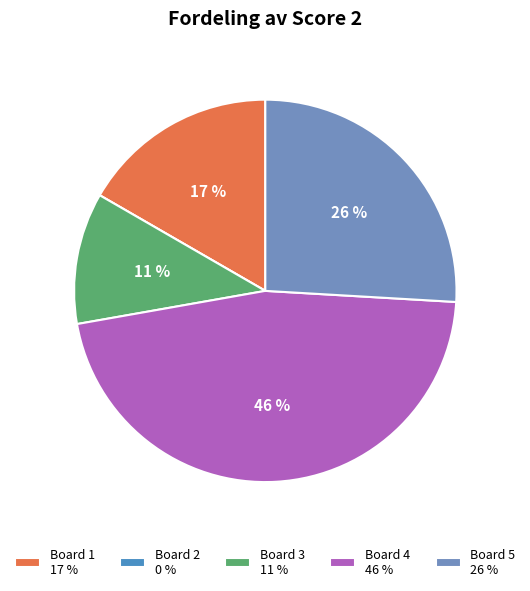

To the nearest percent, what percentage of the pie is Board 5?

26%